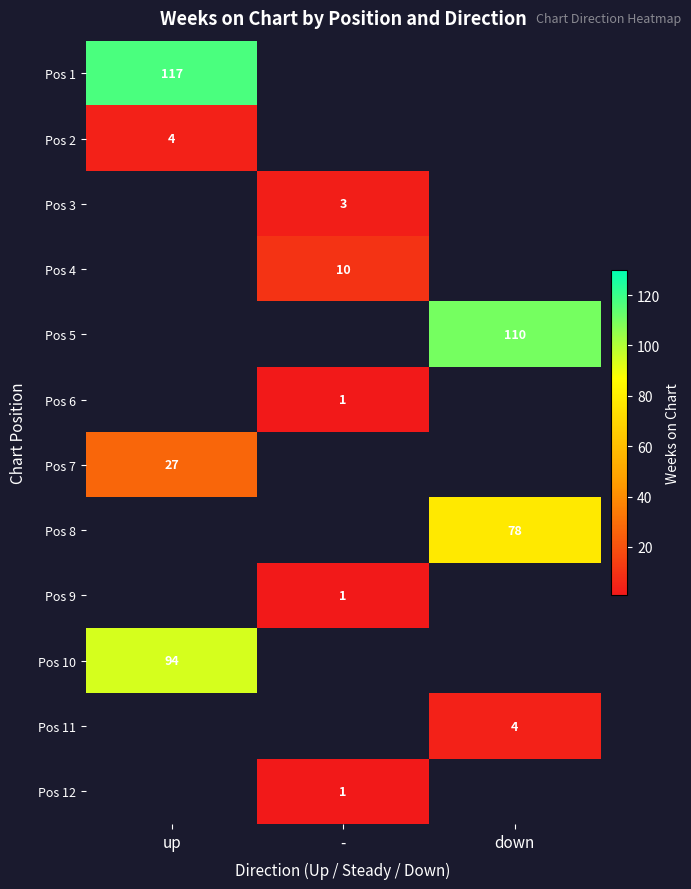

True or false: Pos 12 has a value of 2 at -.

False